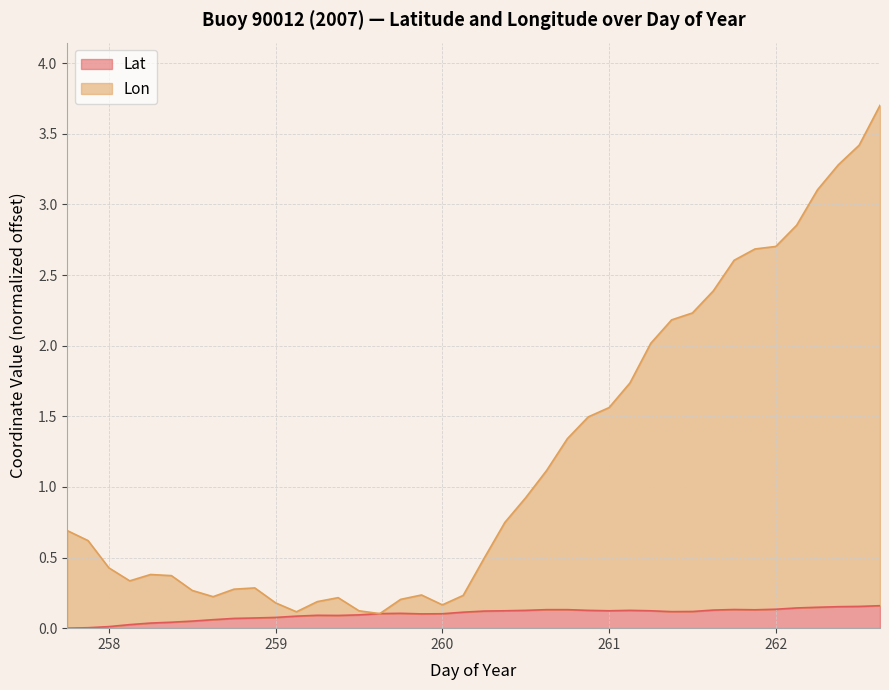

The Lat series shows 0.1 at 259. True or false?

True